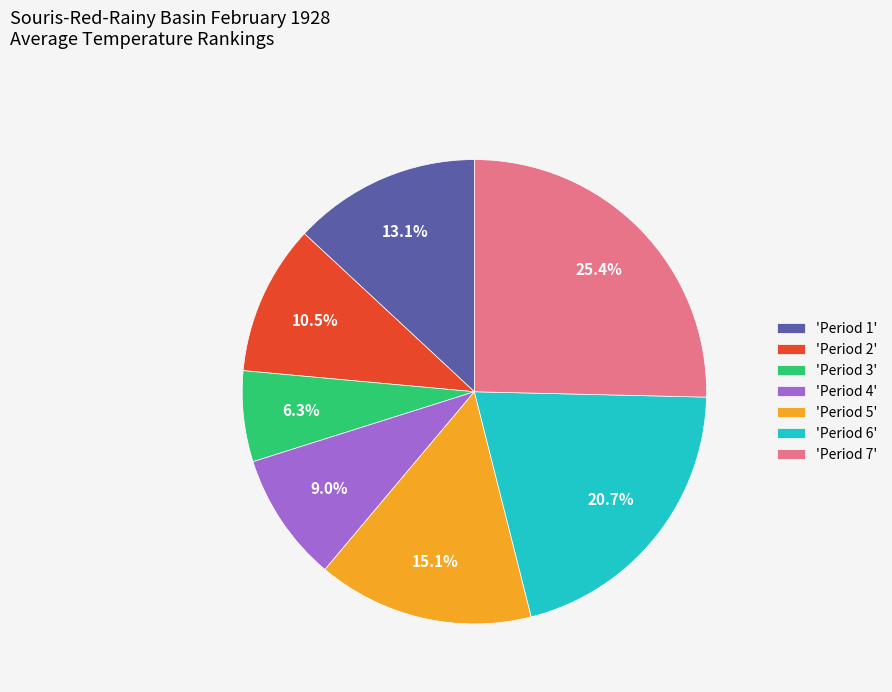

Do 'Period 3' and 'Period 7' together represent more than half of the pie?

No